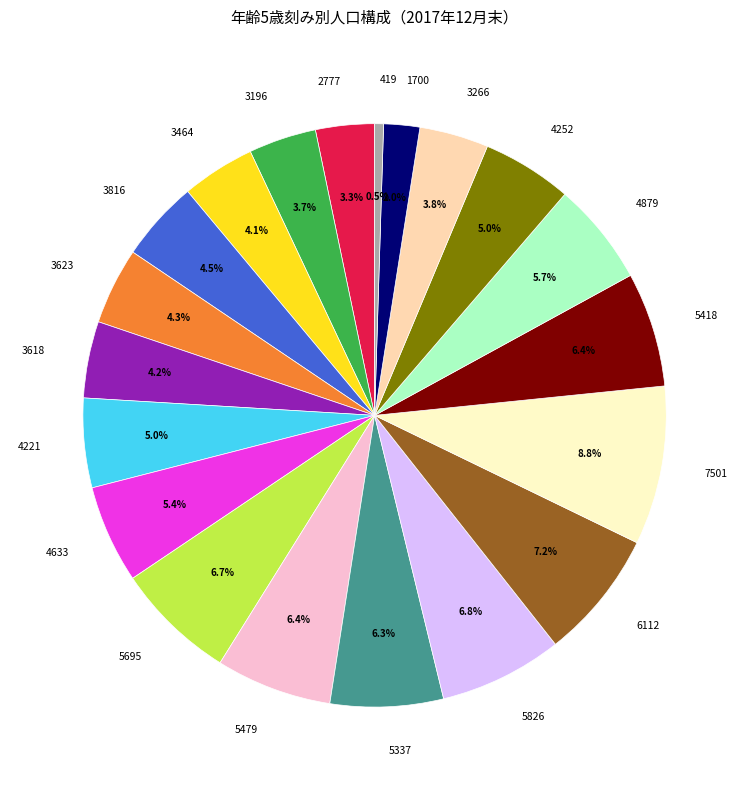

Is the sum of 3816 and 3464 greater than half?

No